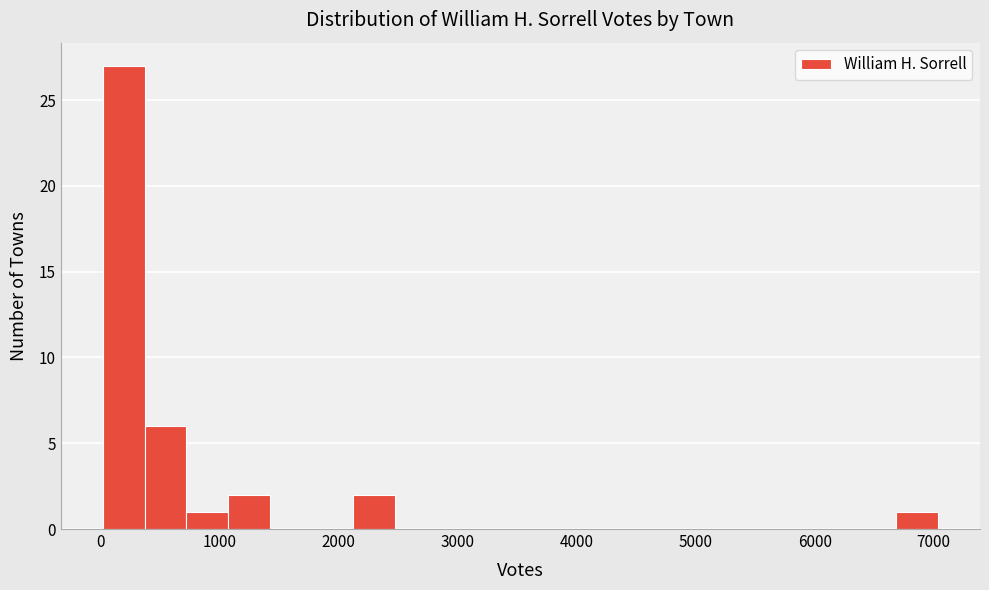

Around what value on the x-axis is the tallest bar? Give the approximate position of its centre, as read against the axis.

200